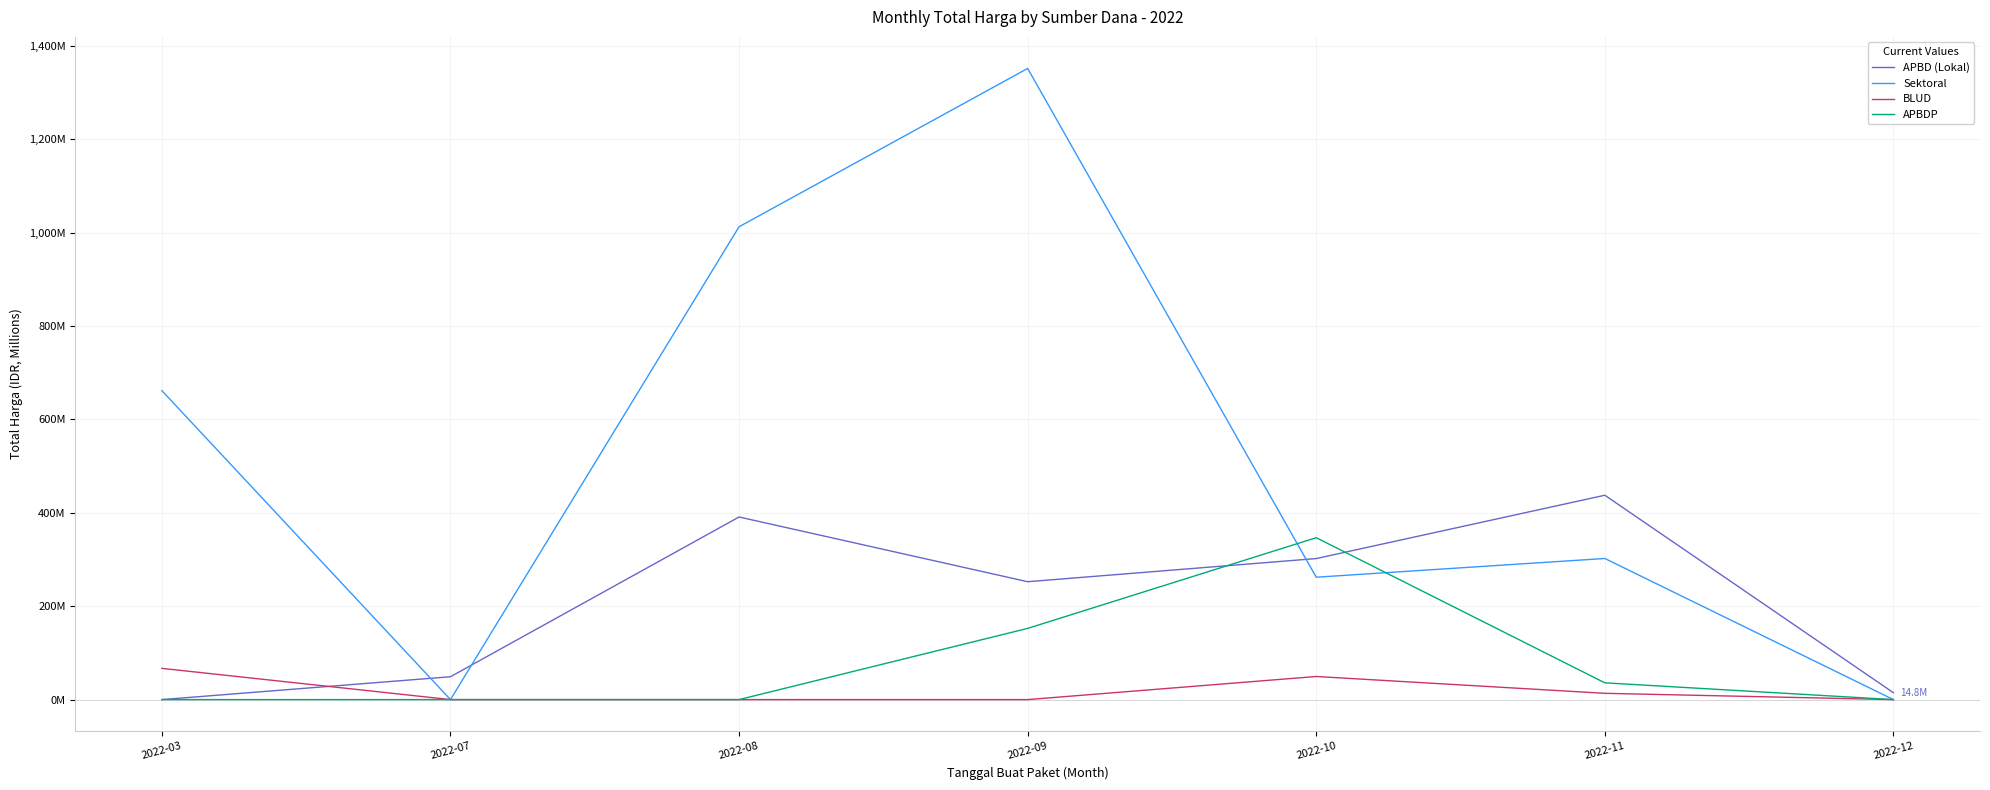

Is this an area chart (filled region under the line)?

No